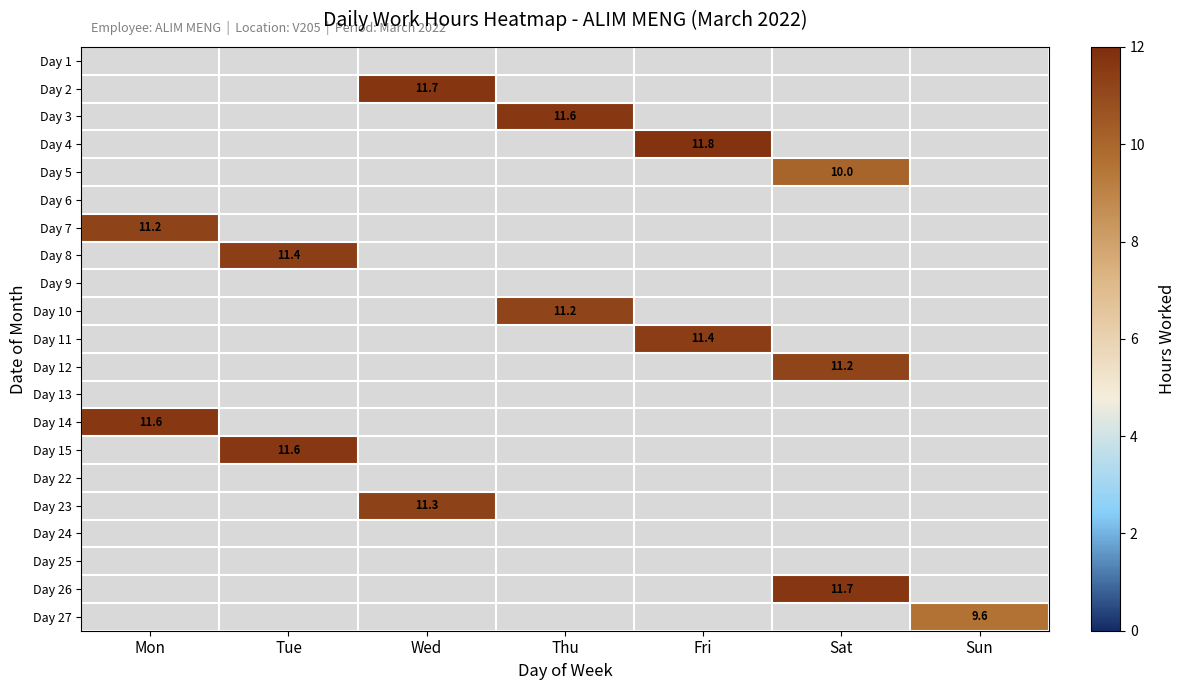

True or false: Day 15 has a value of 16.0 at Tue.

False